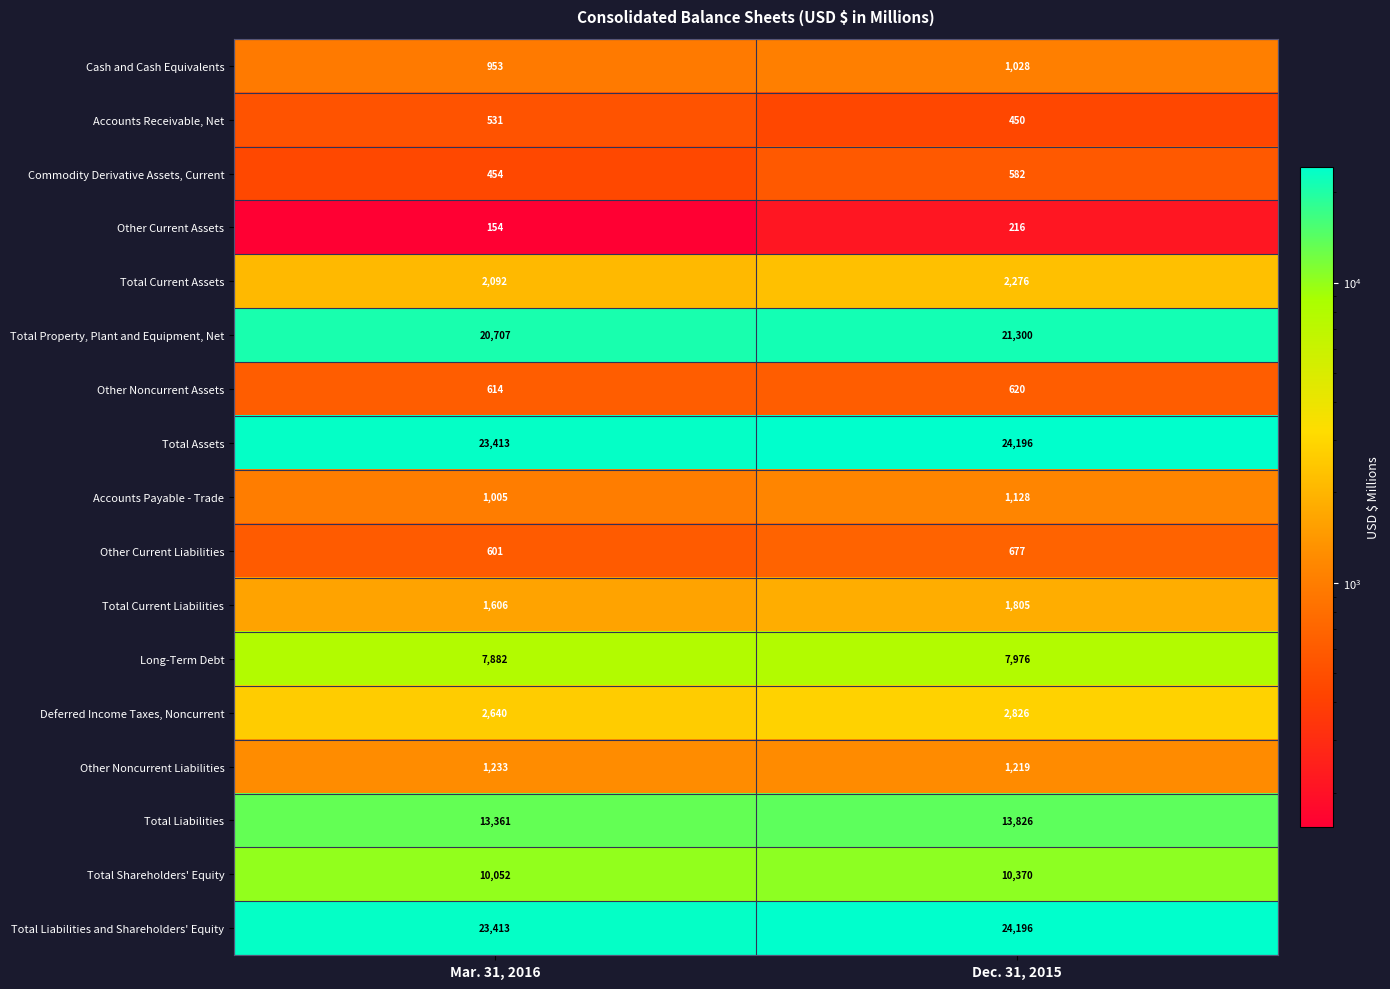

What is the spread (max minus min) of values at Dec. 31, 2015?

23980